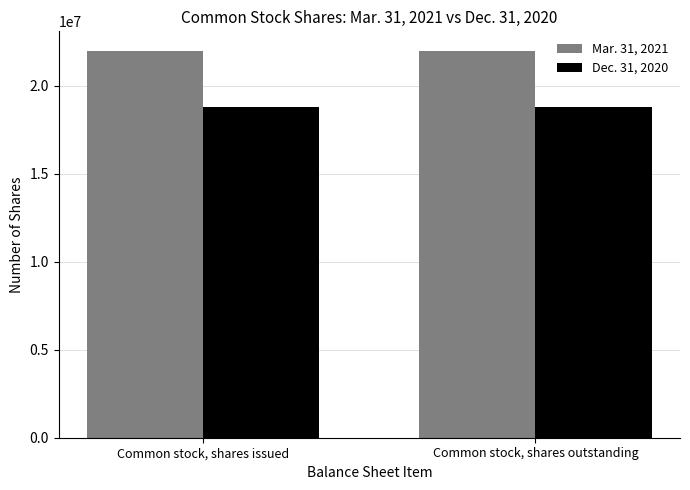

How many series are shown in this chart?

2